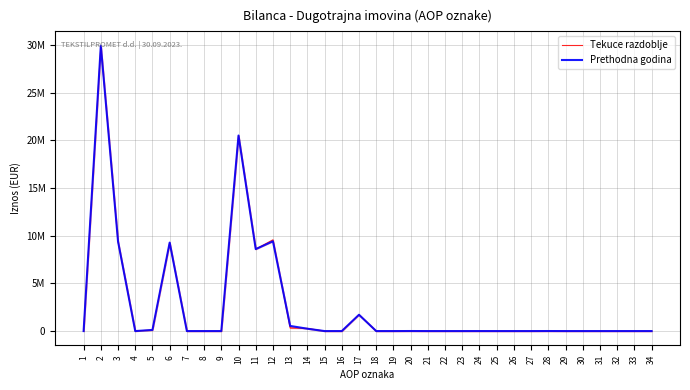

Which series has the largest total across all categories?

Prethodna godina